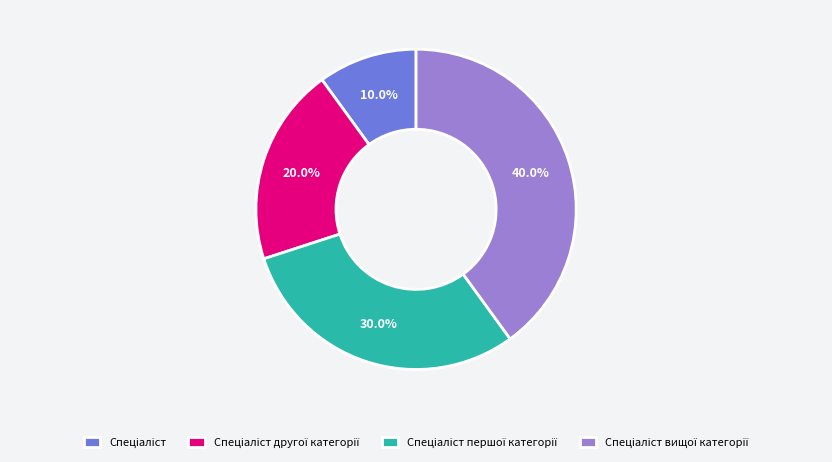

Is there any slice that represents more than half of the pie?

No